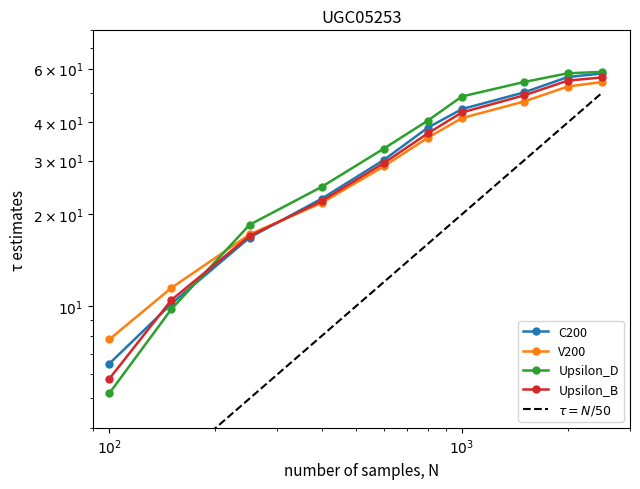

What is the label of the 10th point from the right?

$10^2$